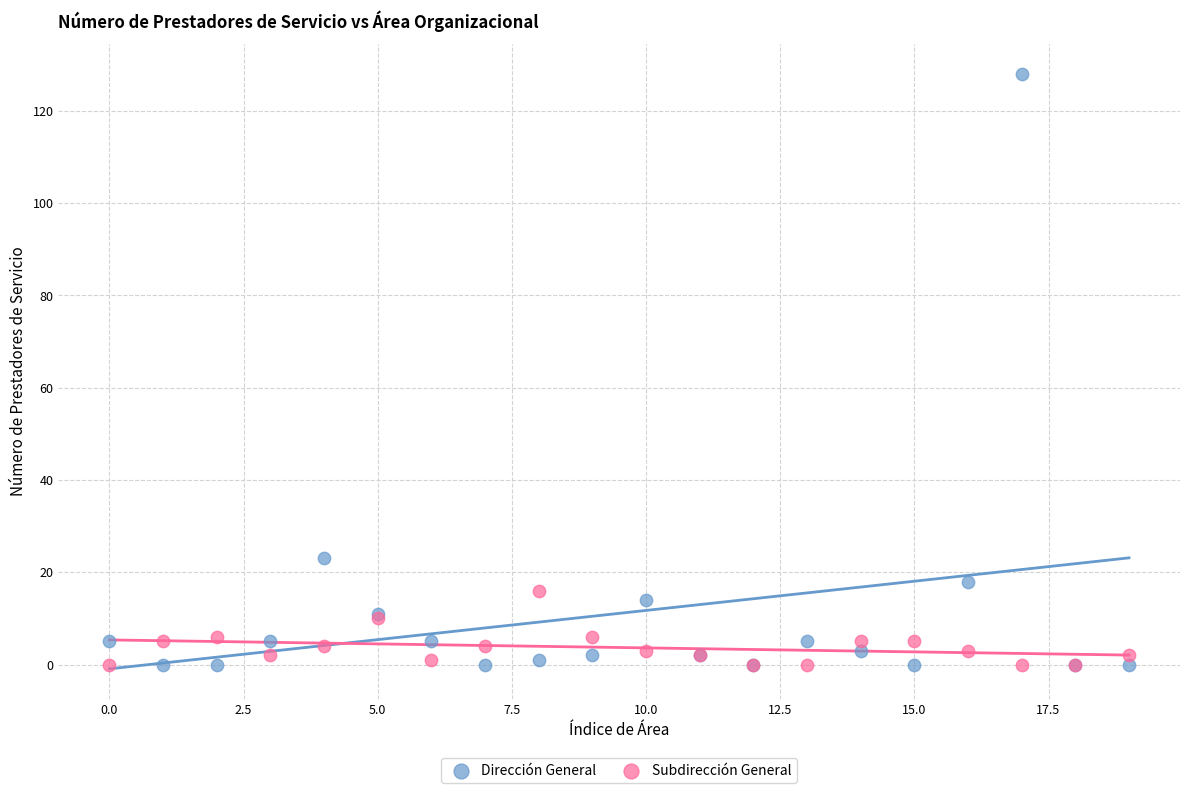

Which series reaches the maximum Y coordinate?

Dirección General